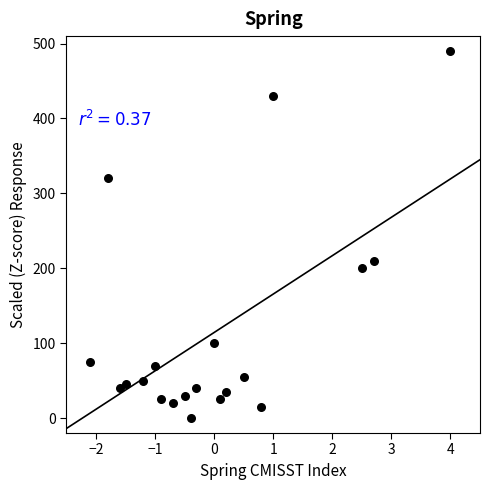

What Y value in the scatter plot is closest to 245?

210